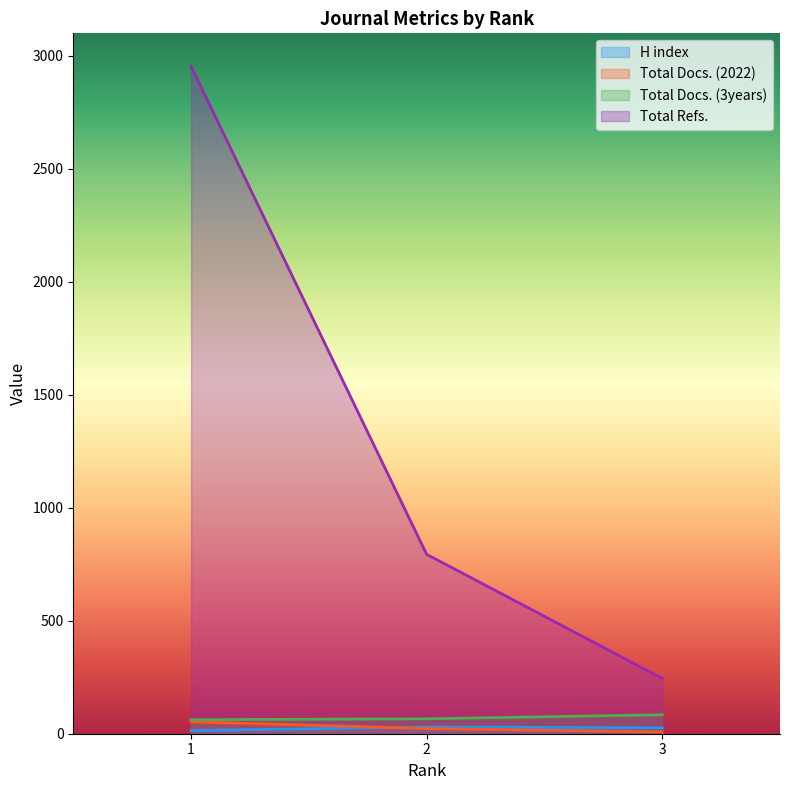

What are all the series names shown in the legend?

H index, Total Docs. (2022), Total Docs. (3years), Total Refs.